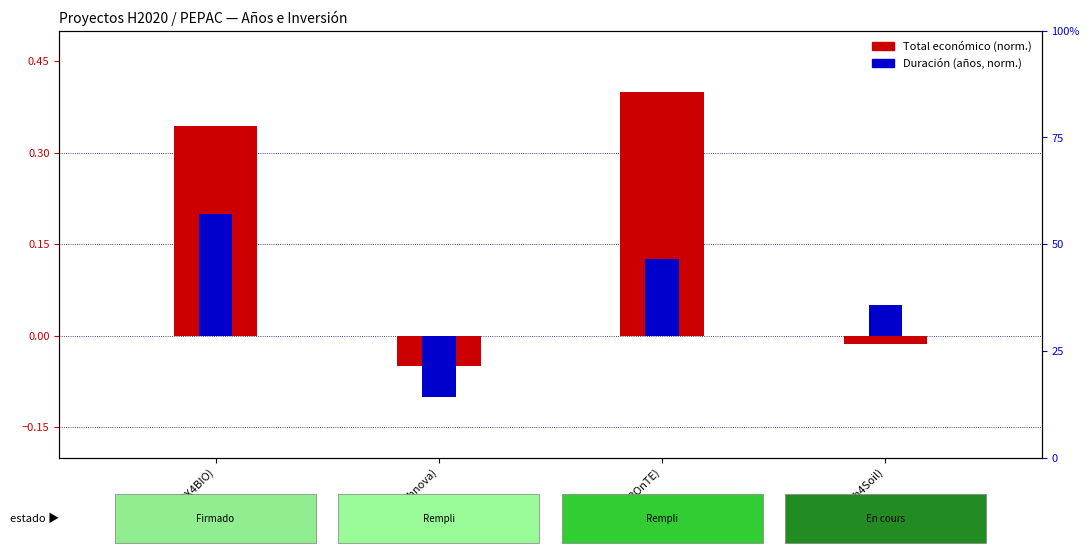

List the series in order of their peak value, lowest first.

Duración (años, norm.), Total económico (norm.)